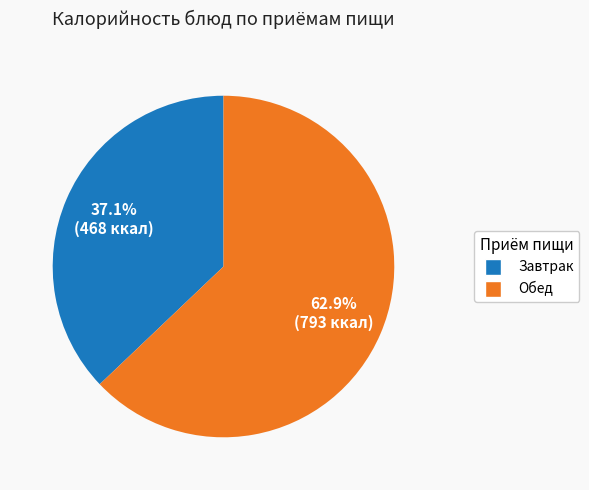

Is there a majority slice in this chart?

Yes